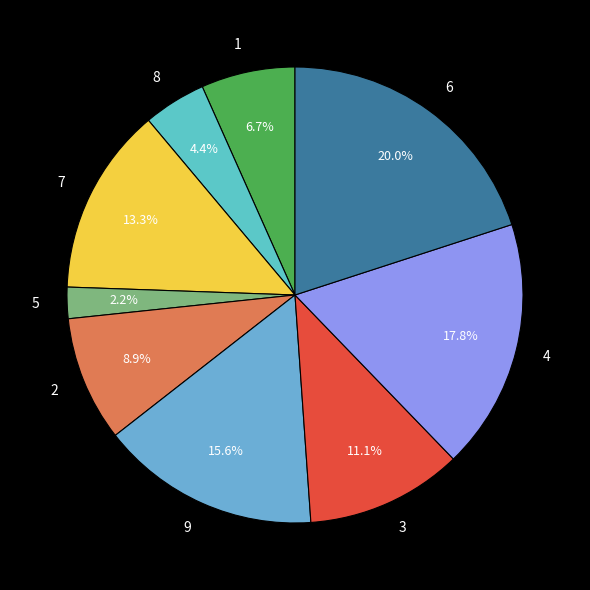

Is there any slice that represents more than half of the pie?

No